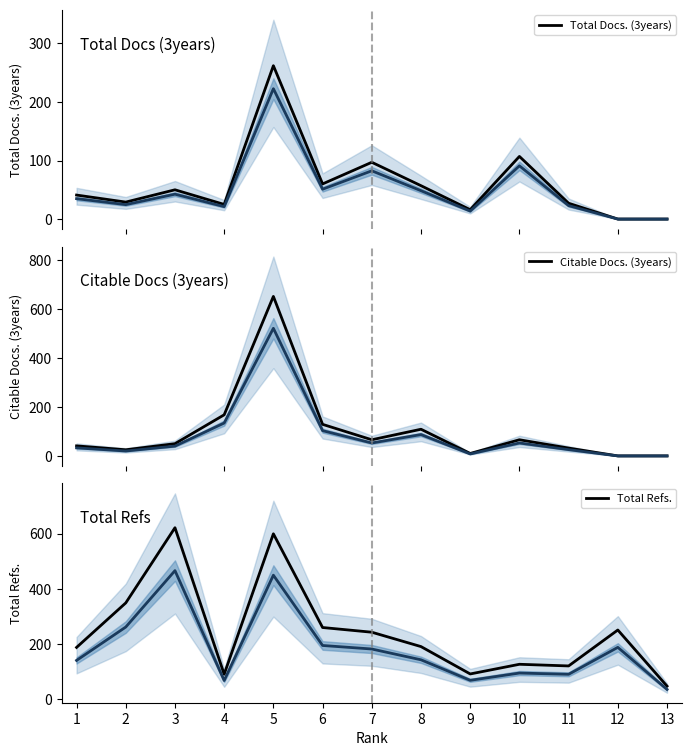

After their last crossing, which series has the higher values: Citable Docs. (3years) or Total Docs. (3years)?

Citable Docs. (3years)